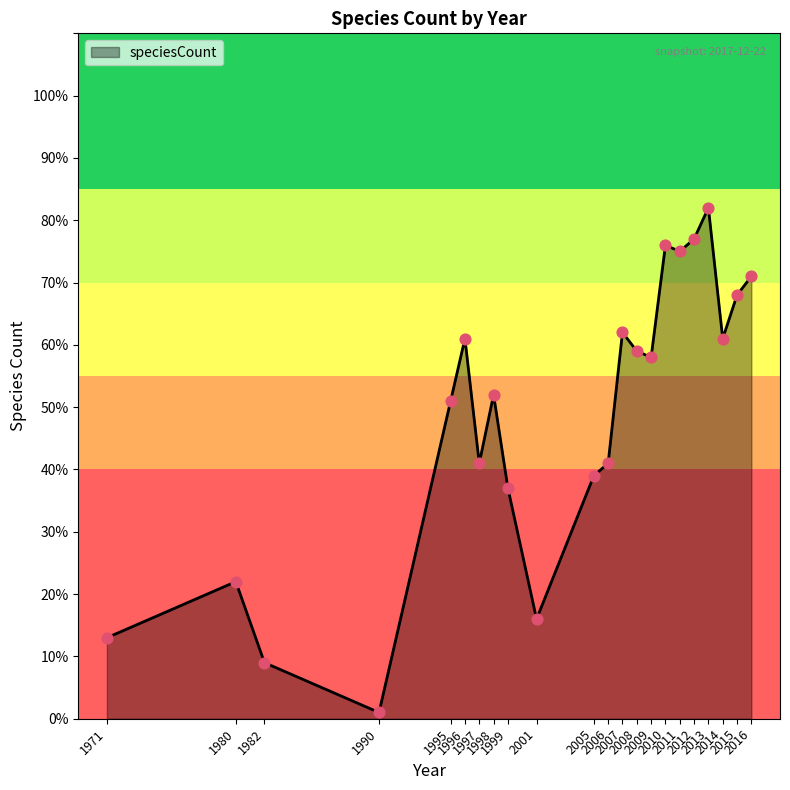

What is the change in value from 2015 to 2016?

+3